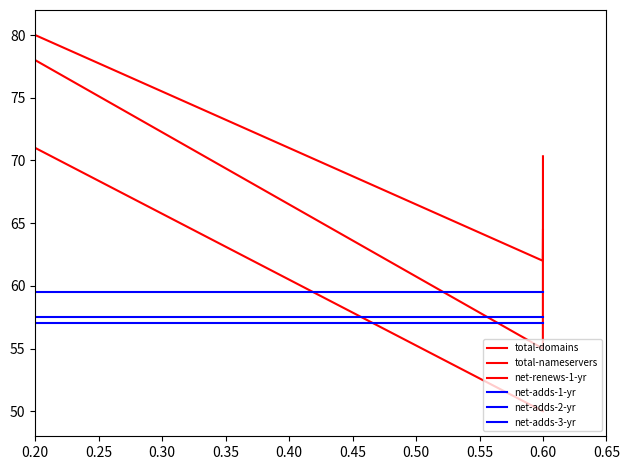

How many lines are shown in the chart?

6